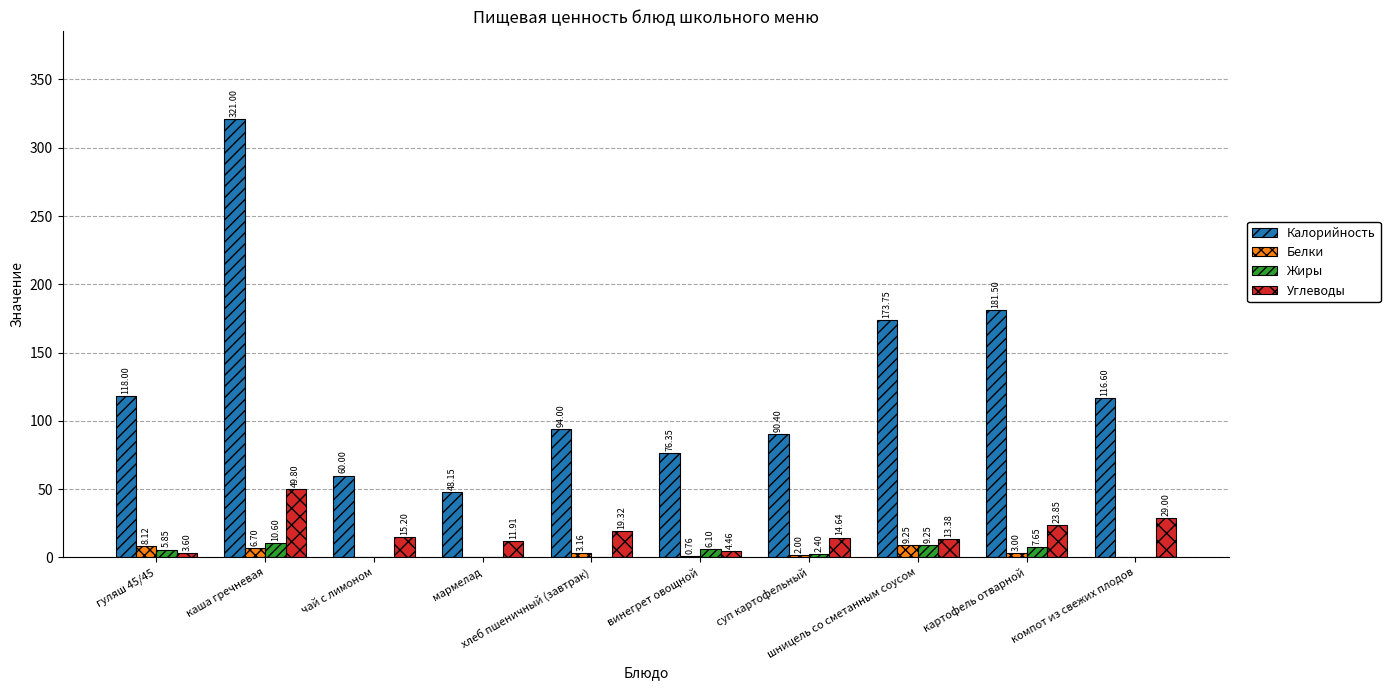

Which series has the largest total across all categories?

Калорийность